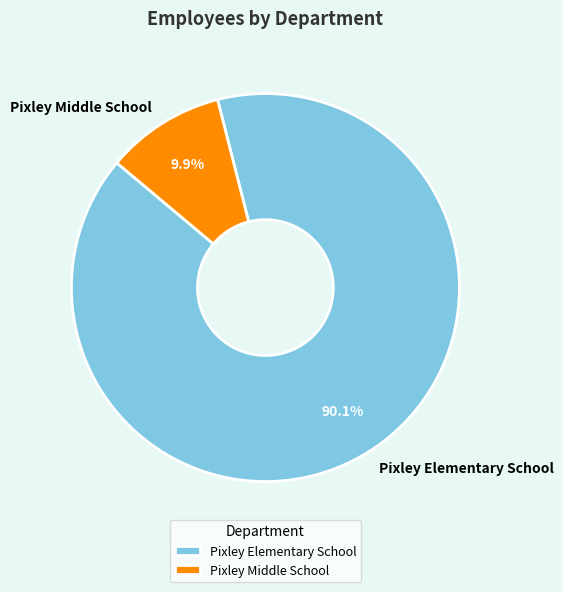

How many slices are in this pie chart?

2